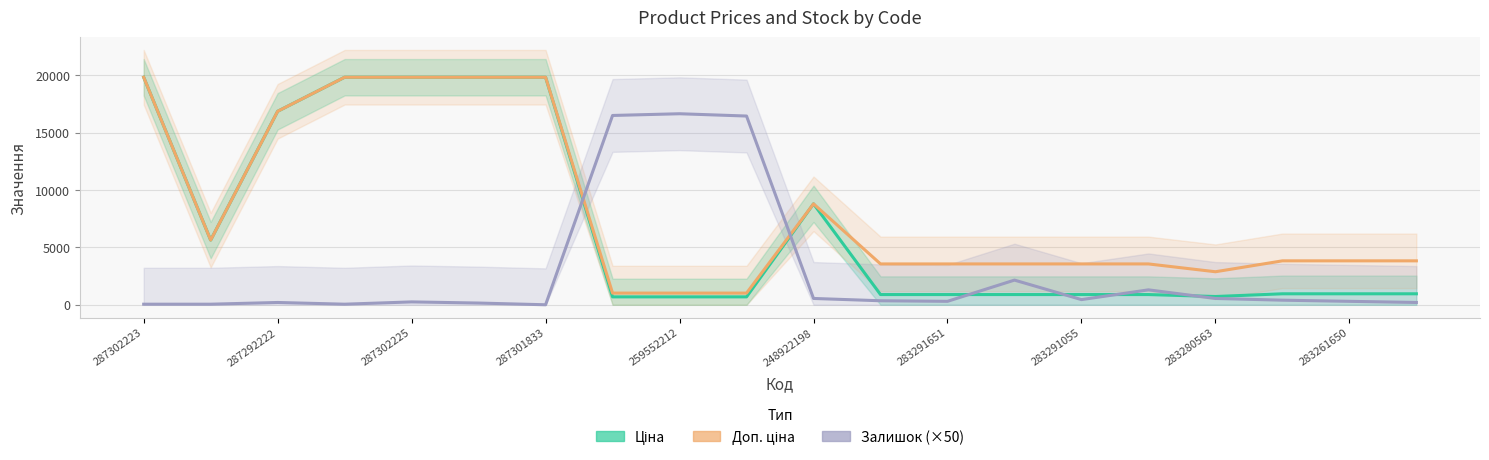

What is the approximate value of Доп. ціна at 283261650?

3828.4